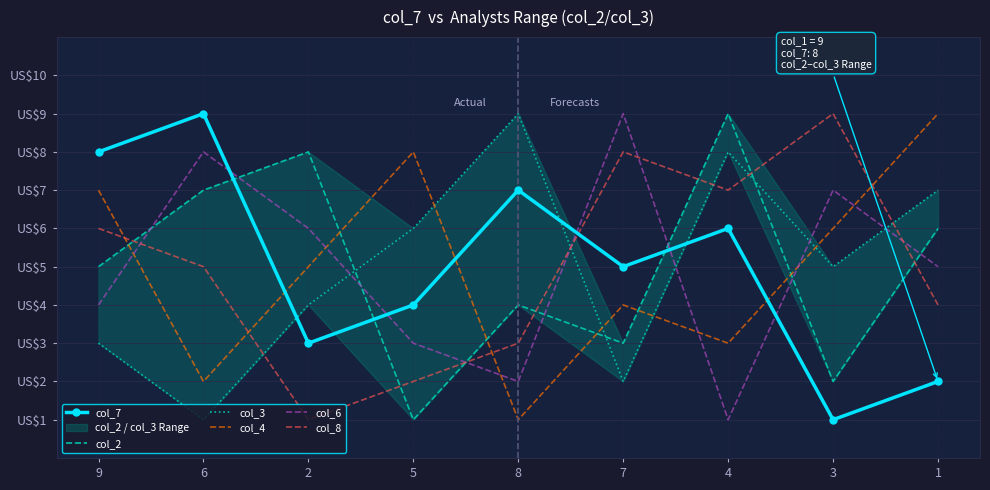

What are all the series names shown in the legend?

col_7, col_2, col_3, col_4, col_6, col_8